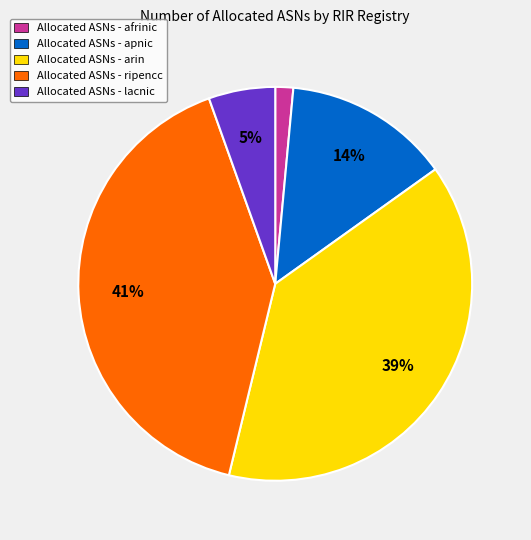

Is there any slice that represents more than half of the pie?

No